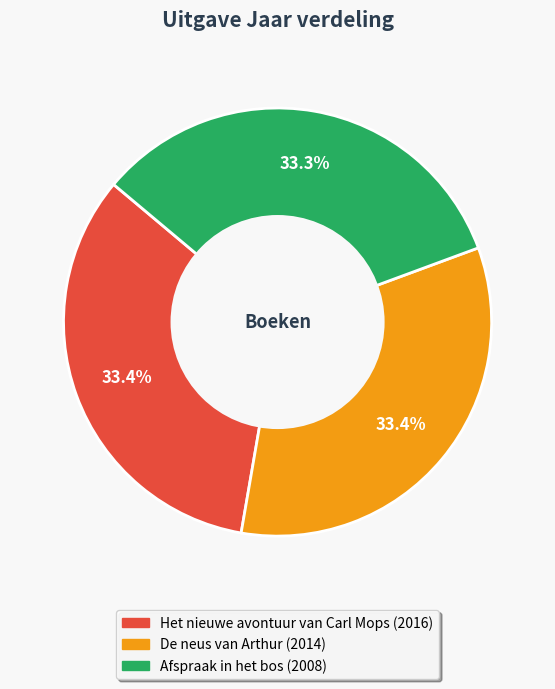

What percentage is the Het nieuwe avontuur van Carl Mops slice, to the nearest percent?

33%